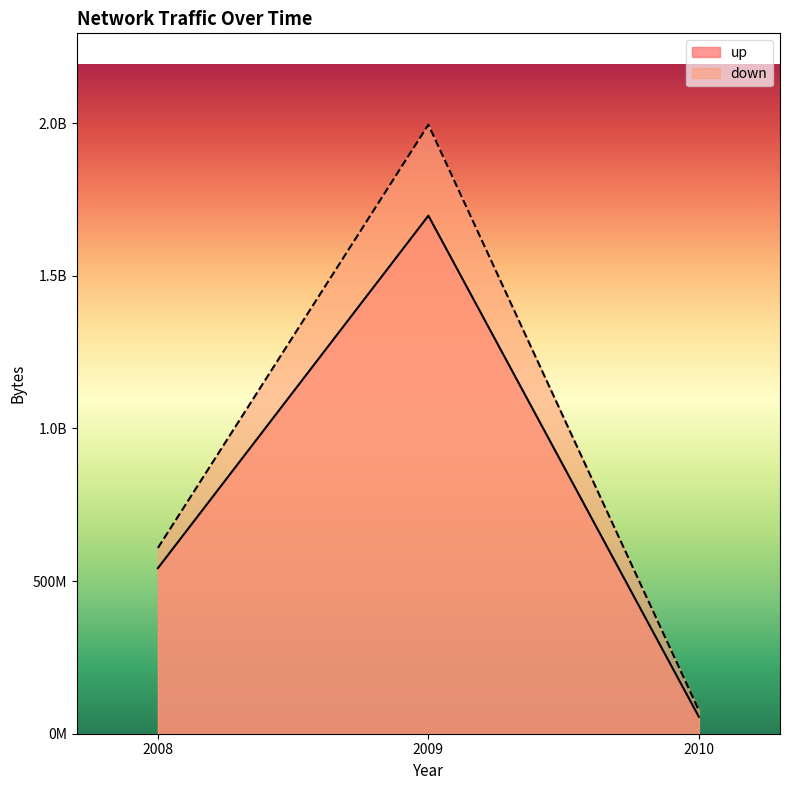

How many data points in up are less than 542269241?

1